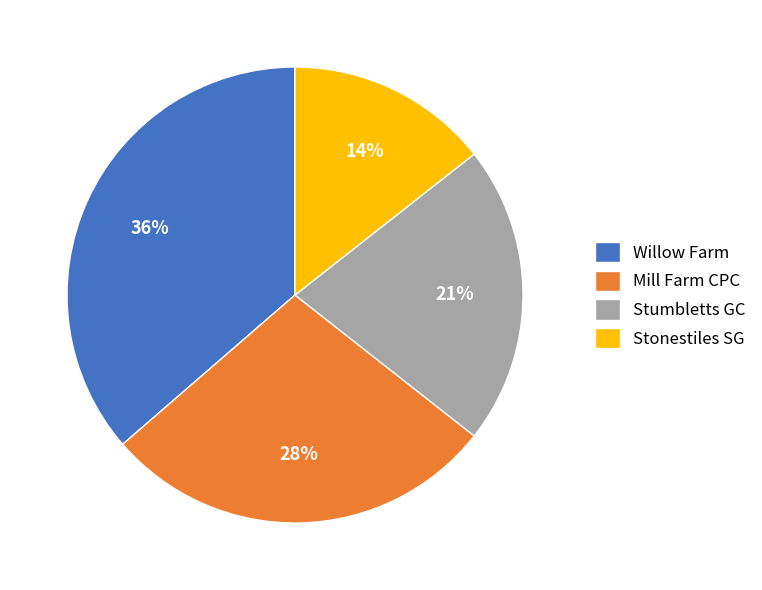

How many slices are in this pie chart?

4